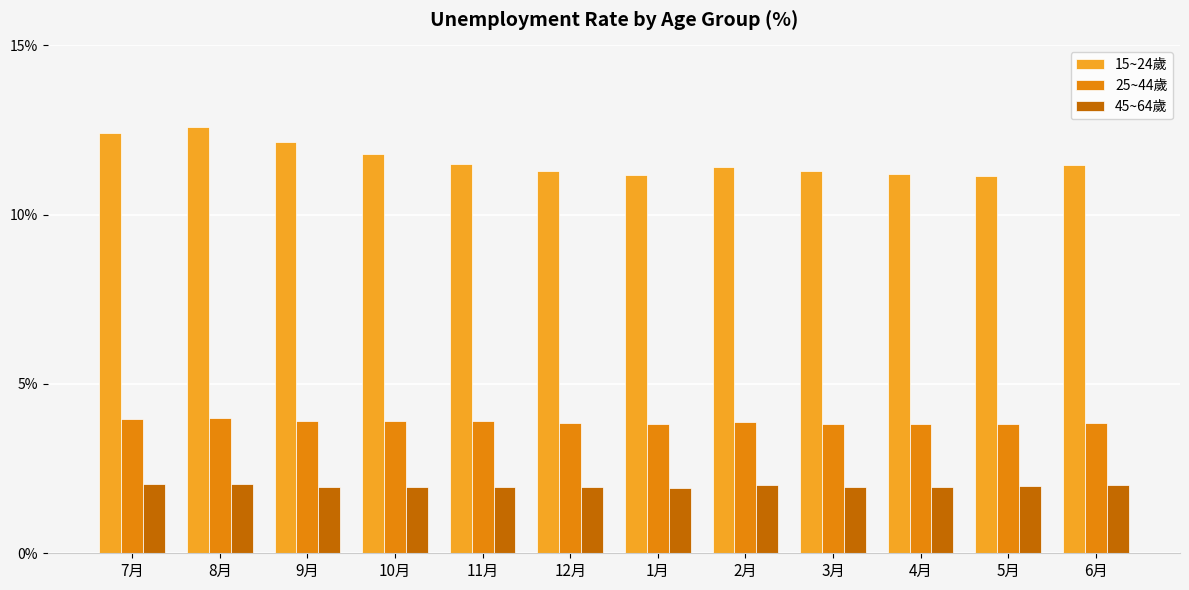

Is it true that 25~44歲 equals 4.0 at 8月?

True